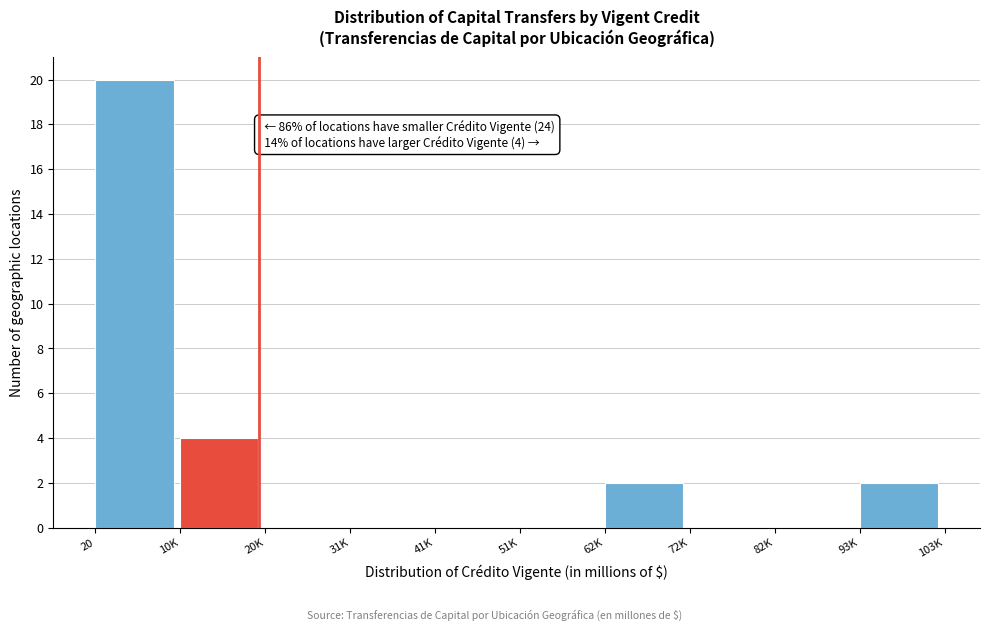

Reading left to right, list all the values displayed in this chart.

20=20	10K=4	20K=0	31K=0	41K=0	51K=0	62K=2	72K=0	82K=0	93K=2